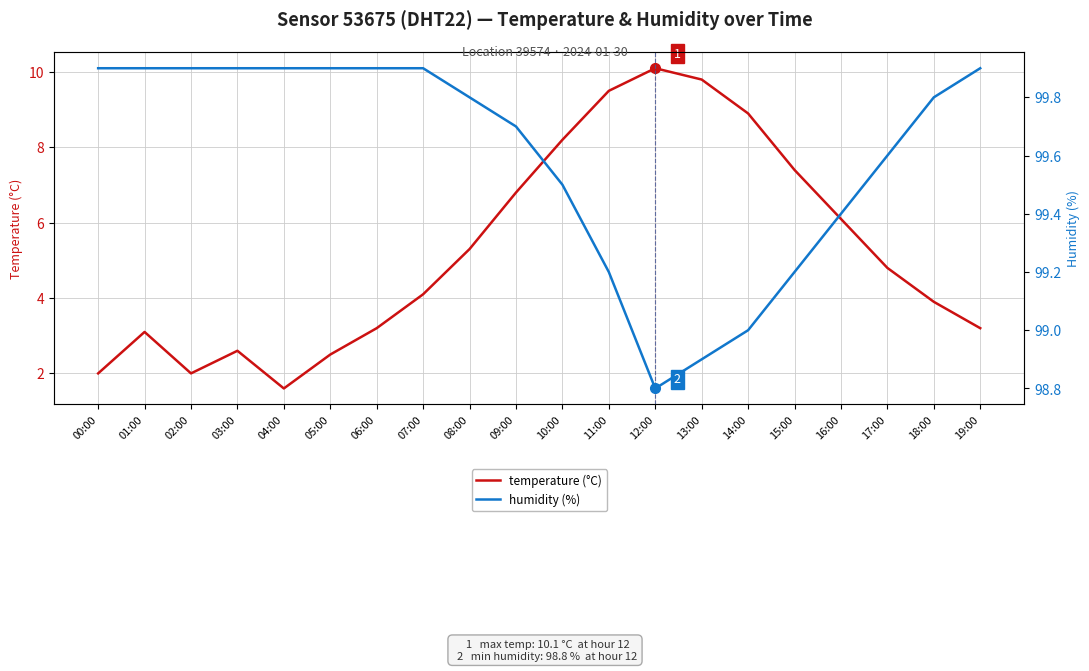

What is the difference between the maximum and minimum values in the temperature (°C) series?

8.5